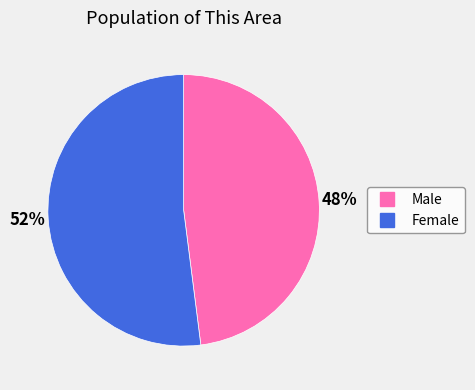

Between Male and Female, which is larger?

Female